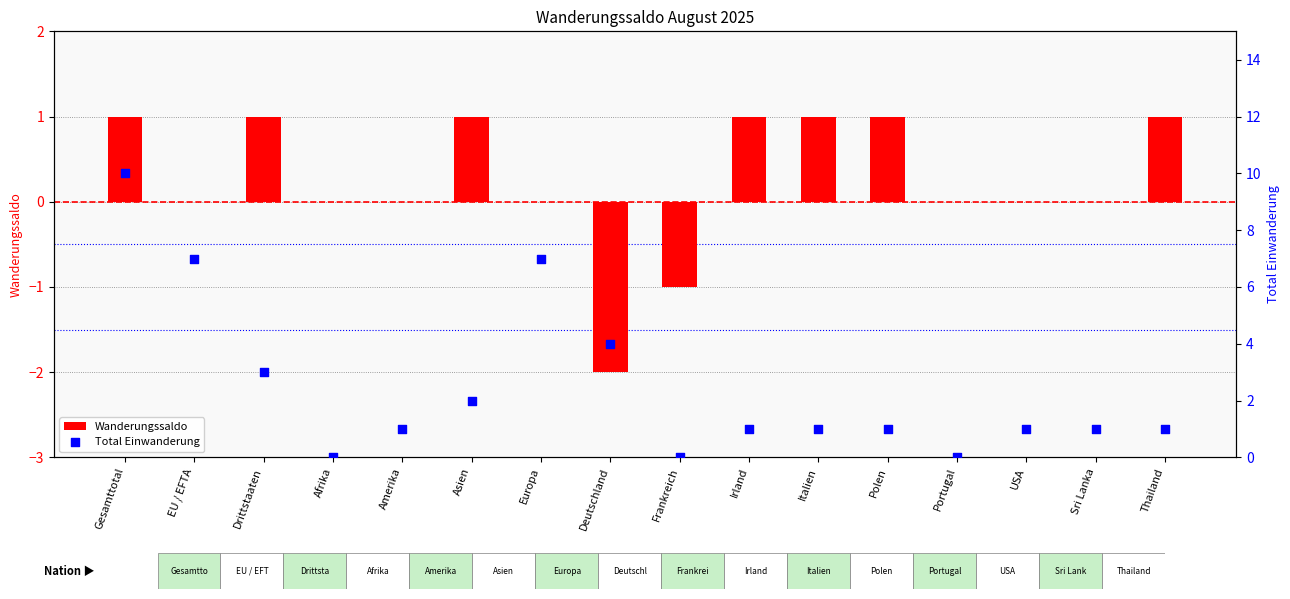

At how many categories does at least one series exceed 0?

13